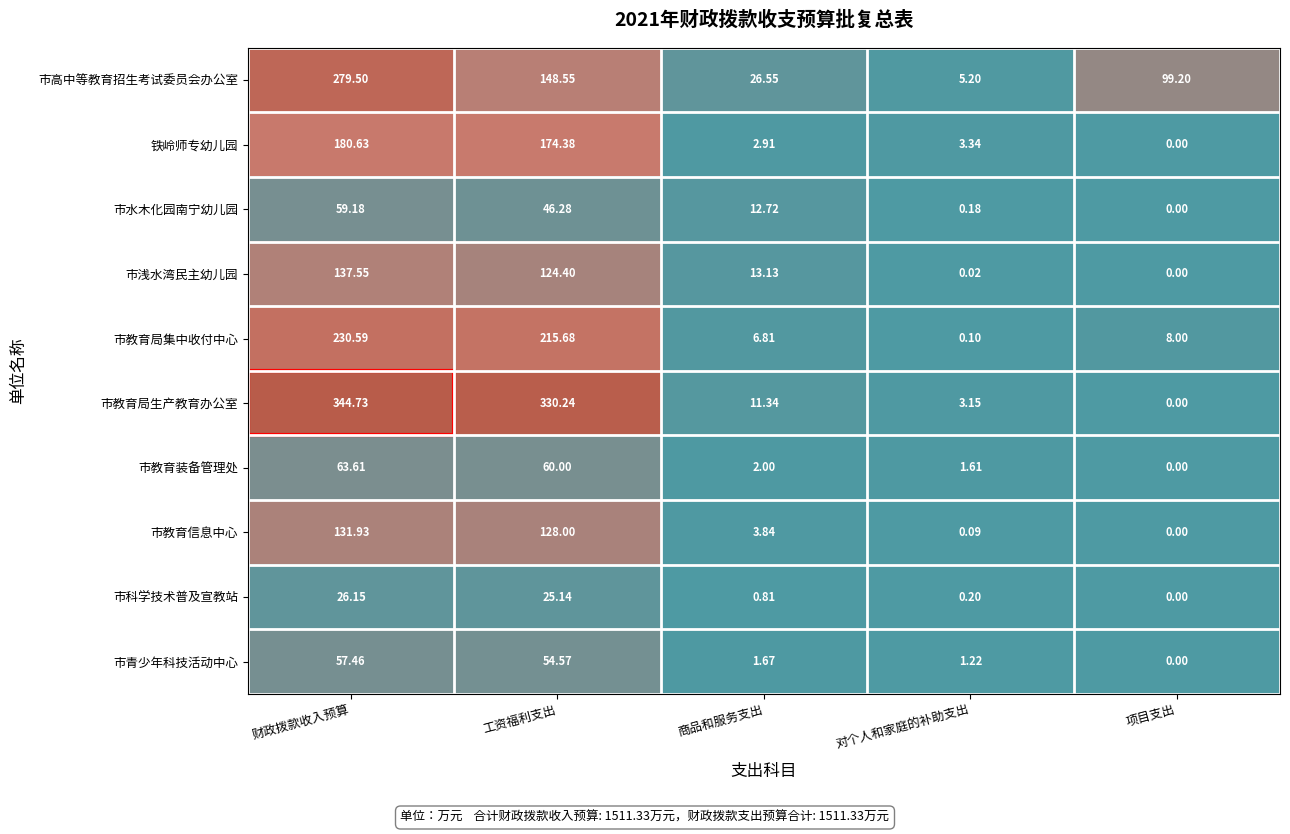

What is the greatest value displayed?

344.7